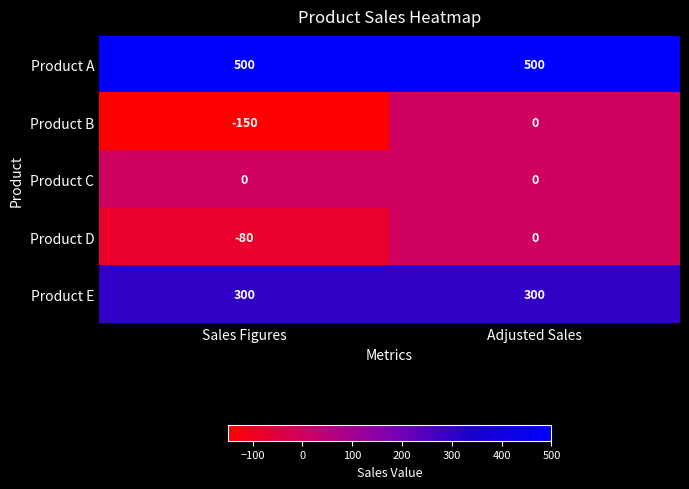

At which label does Product D reach its peak?

Adjusted Sales